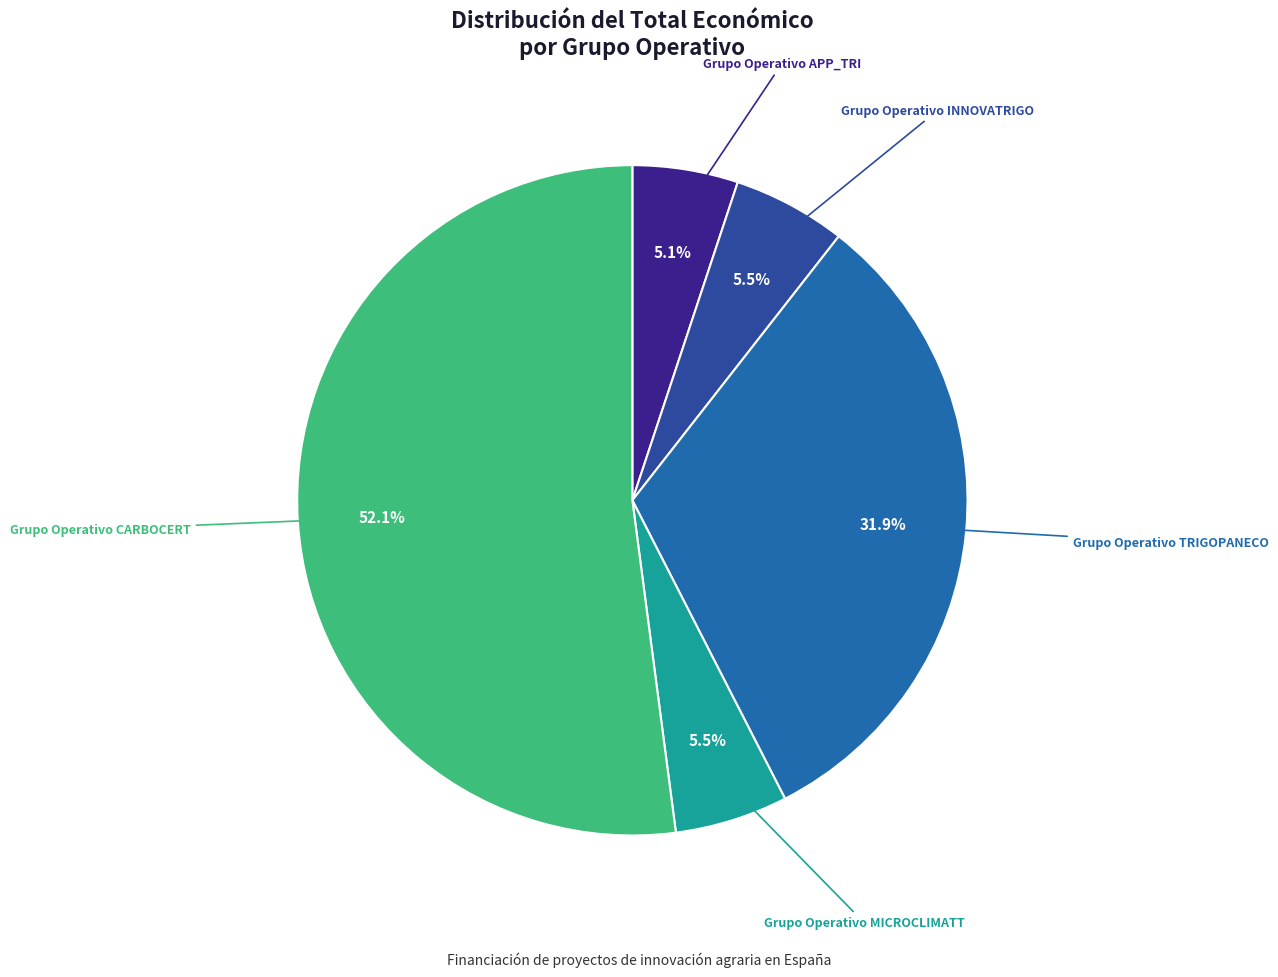

Count the number of slices in the pie.

5